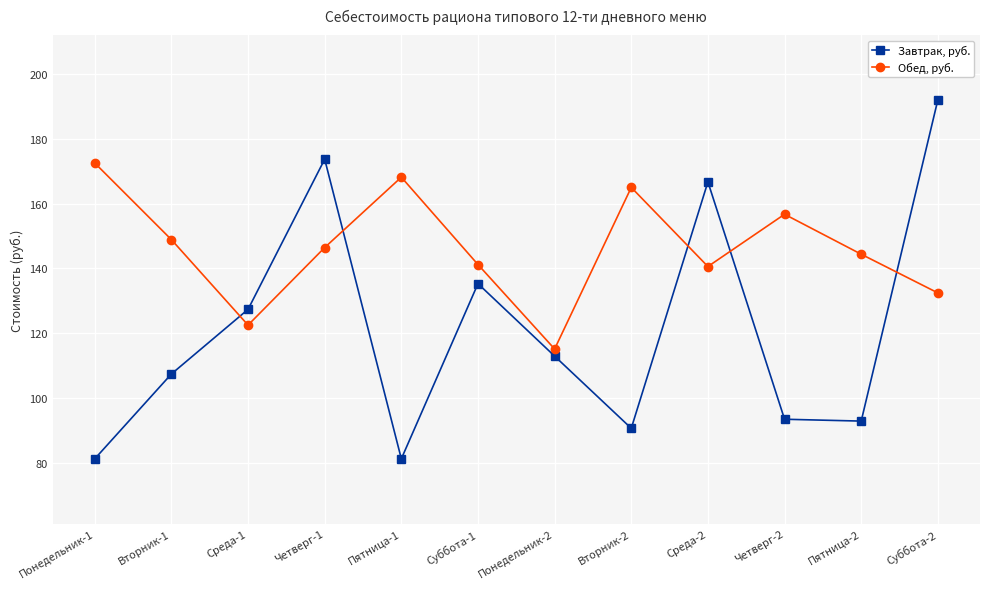

Between Четверг-1 and Понедельник-2, which series saw the biggest shift?

Завтрак, руб.